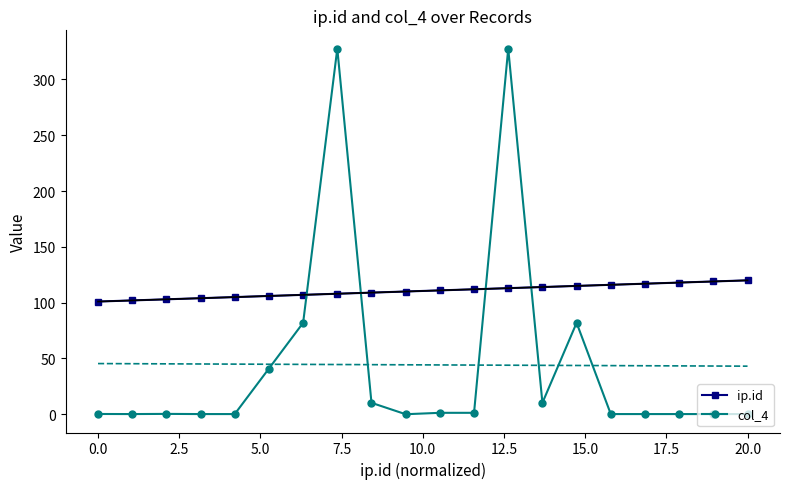

What is the highest value of the ip.id series?

120.0